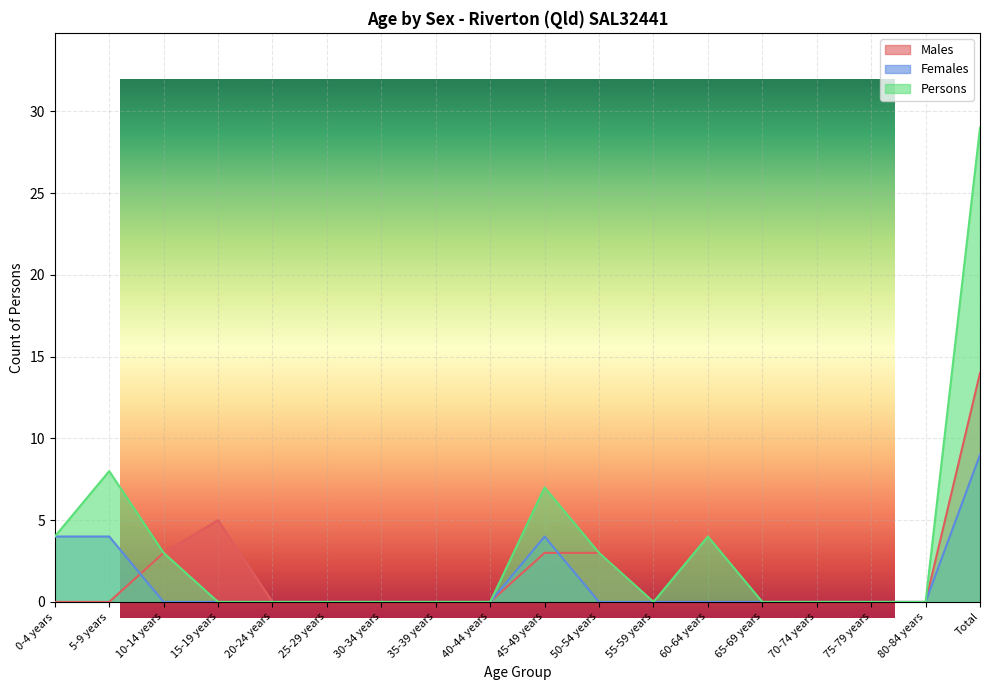

What is the difference between the maximum and second lowest values in the Persons series?

29